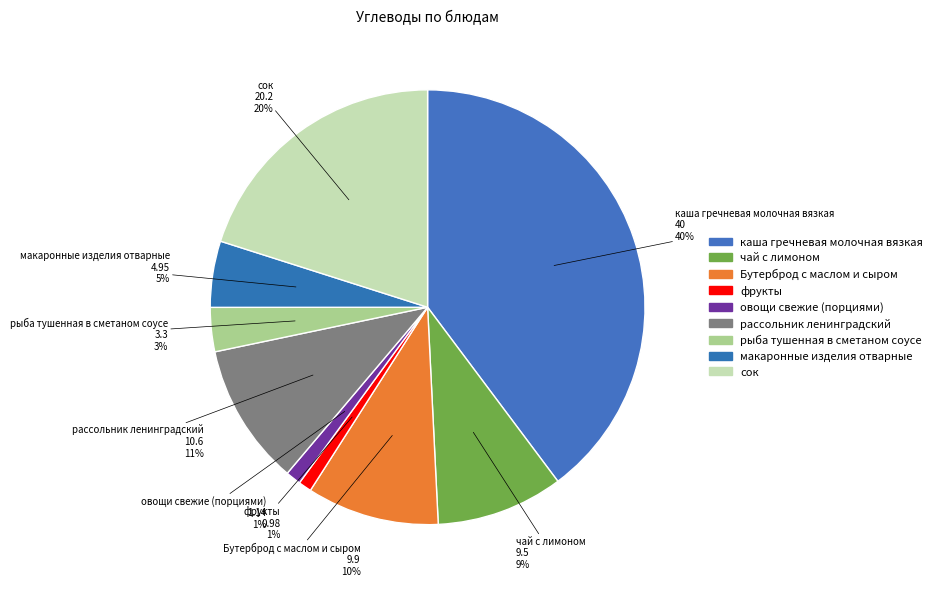

How many slices are in this pie chart?

9